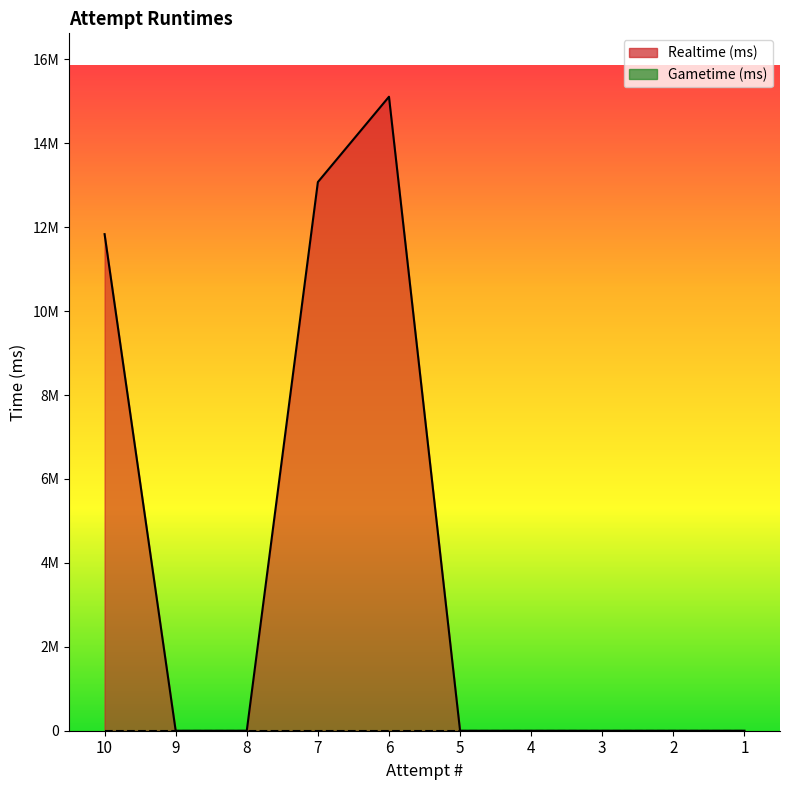

Is it true that the value at 9 is 5705254?

False